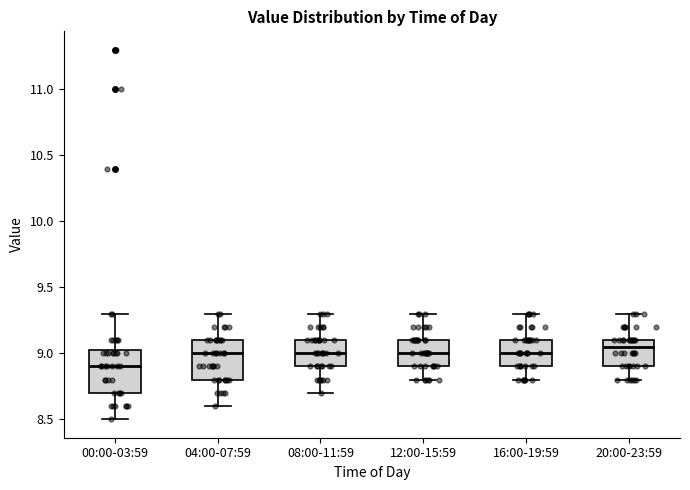

Reading left to right, read every box against the y-axis: the position of its median line, the range the box covers, and the ends of its whiskers. The values are not printed on the chart, so give them approximately, as read against the axis.

00:00-03:59: median 8.90, box 8.70 to 9.05, whiskers 8.50 to 9.30
04:00-07:59: median 9.00, box 8.80 to 9.10, whiskers 8.60 to 9.30
08:00-11:59: median 9.00, box 8.90 to 9.10, whiskers 8.70 to 9.30
12:00-15:59: median 9.00, box 8.90 to 9.10, whiskers 8.80 to 9.30
16:00-19:59: median 9.00, box 8.90 to 9.10, whiskers 8.80 to 9.30
20:00-23:59: median 9.05, box 8.90 to 9.10, whiskers 8.80 to 9.30